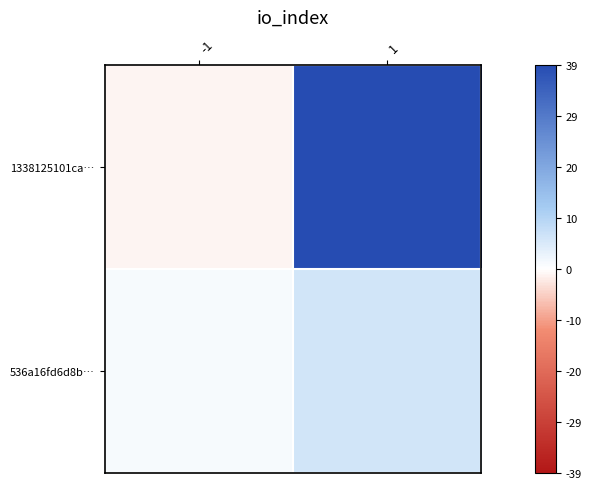

Between -1 and 1, which series saw the biggest shift?

1338125101ca…